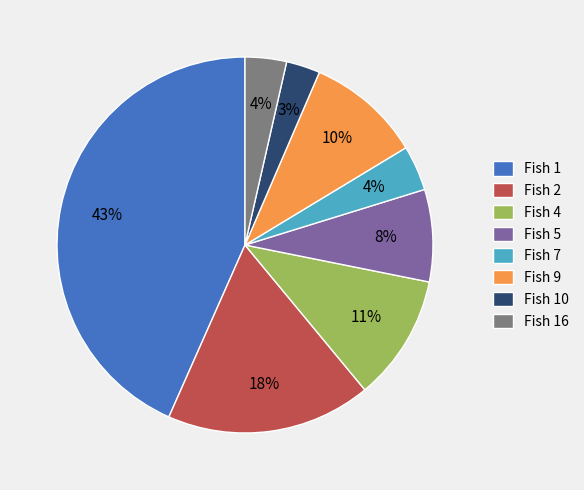

To the nearest percent, what is the difference between the largest and smallest slice percentages?

40%